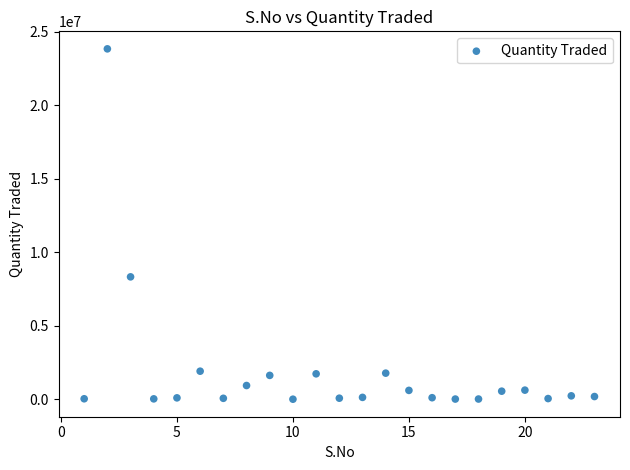

What Y value in the scatter plot is closest to 11924782?

8328921.6